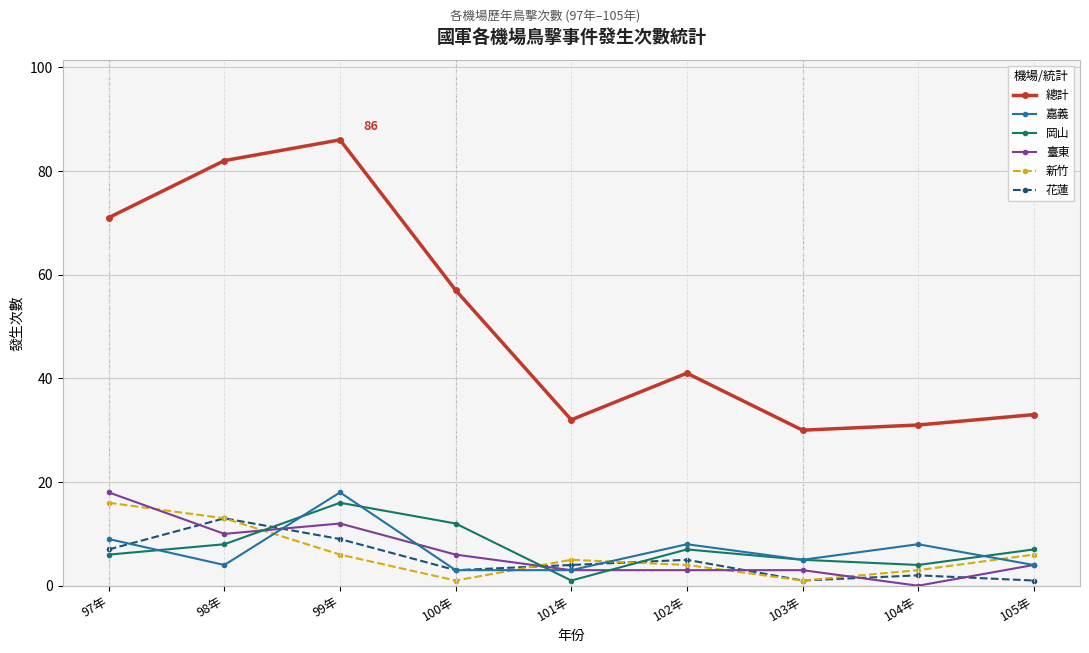

Where does the 新竹 series first go above 5?

97年